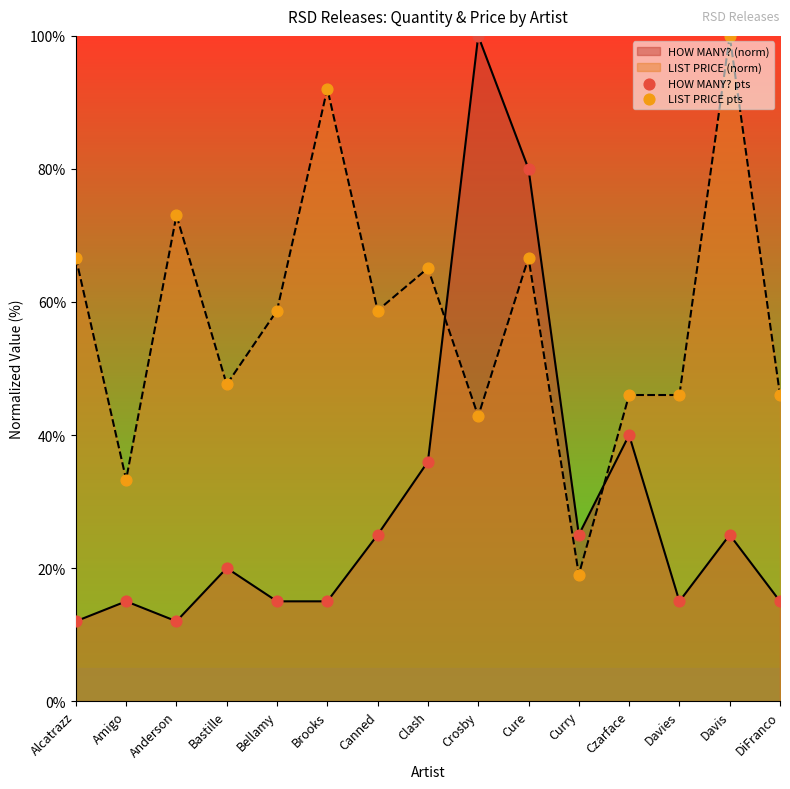

At how many categories does at least one series exceed 33?

14